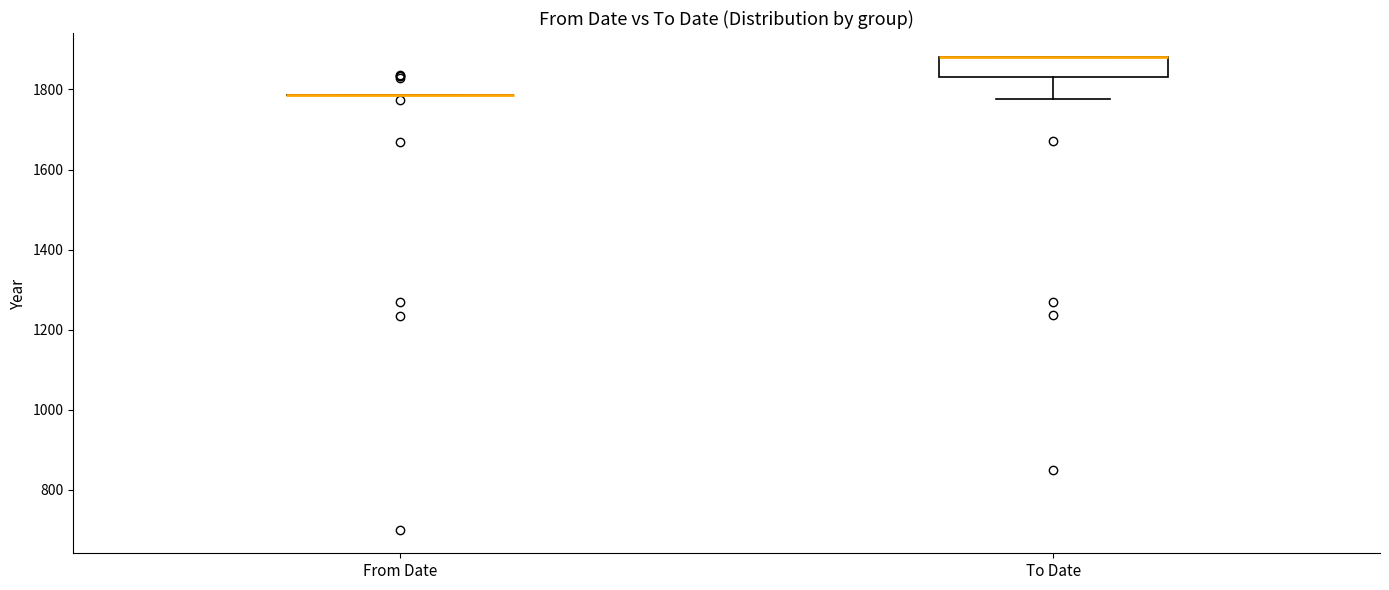

Where is the upper edge of the box for To Date on the y-axis? The values are not printed on the chart, so give them approximately, as read against the axis.

1880